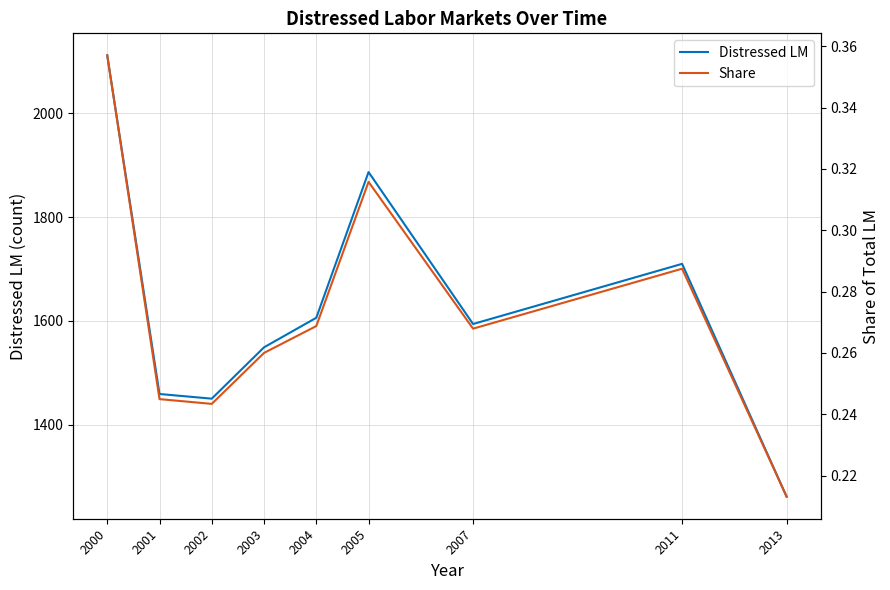

True or false: Share and Distressed LM cross at least once.

False